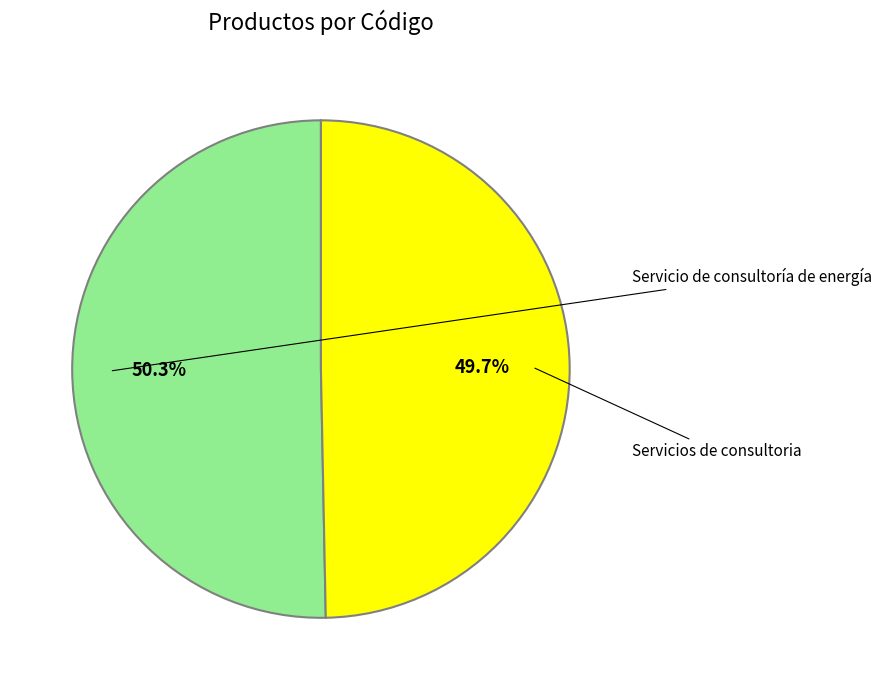

Does any single category account for the majority?

Yes